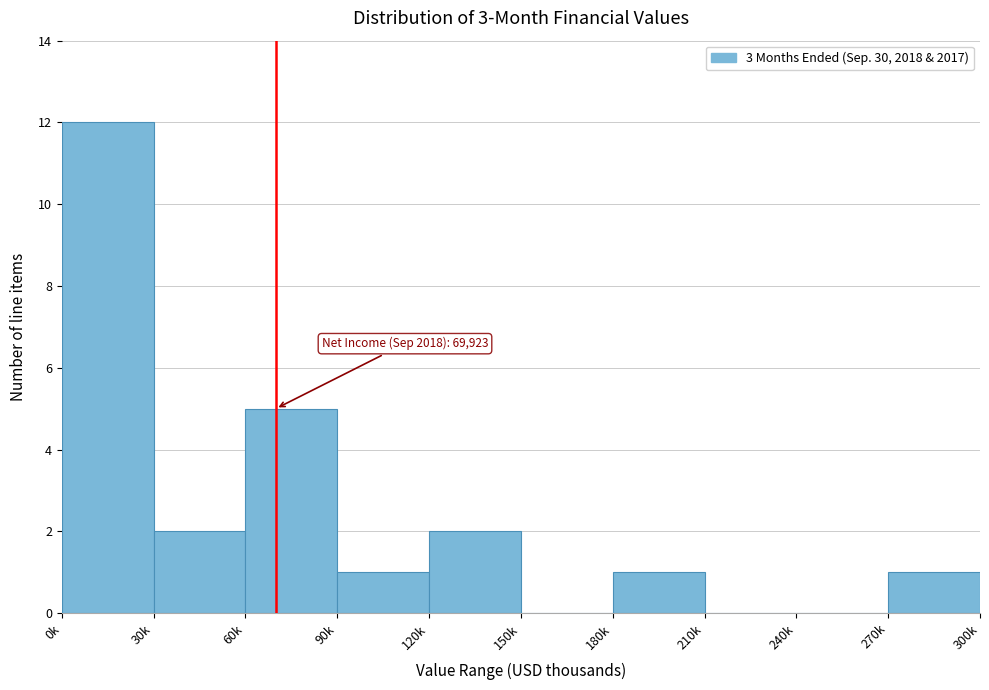

Reading left to right, extract all data points from this chart.

0k=12	30k=2	60k=5	90k=1	120k=2	150k=0	180k=1	210k=0	240k=0	270k=1